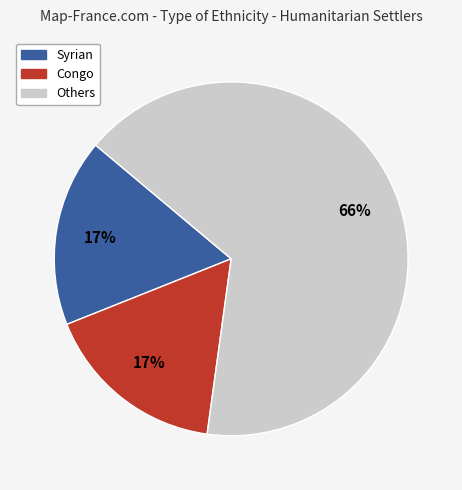

To the nearest percent, what portion does Syrian represent?

17%